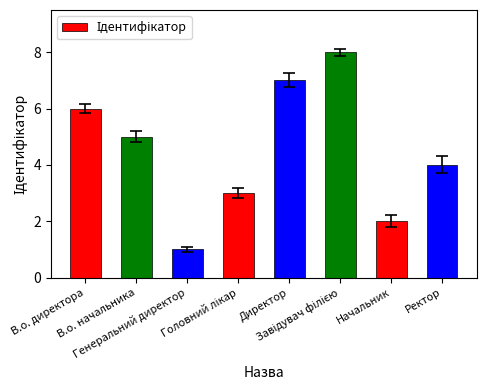

Reading left to right, extract all data points from this chart.

6	5	1	3	7	8	2	4